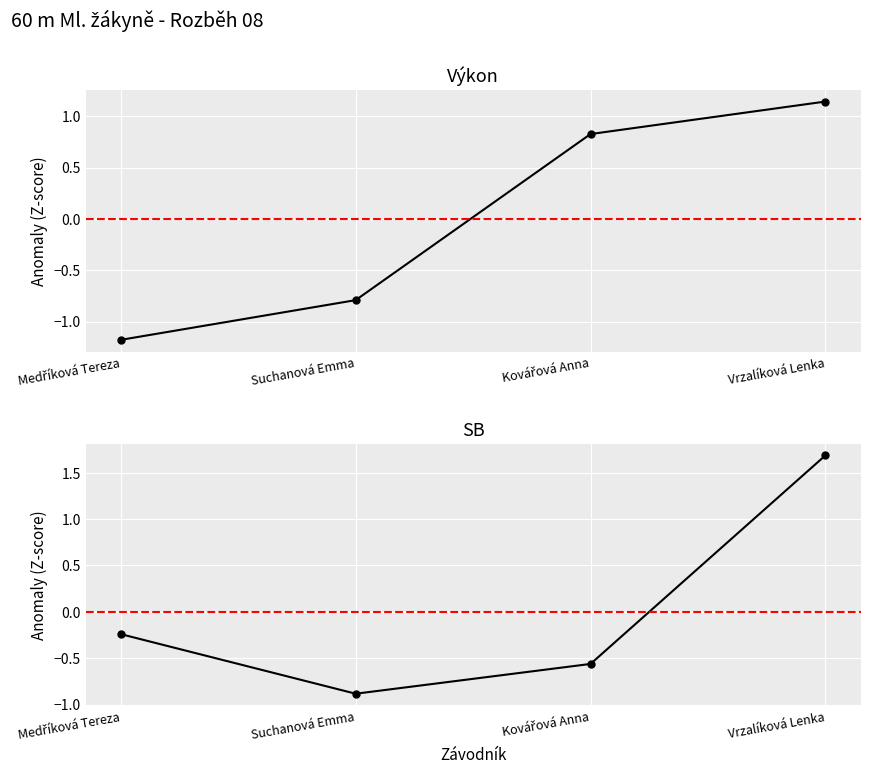

Which series has the largest total across all categories?

SB